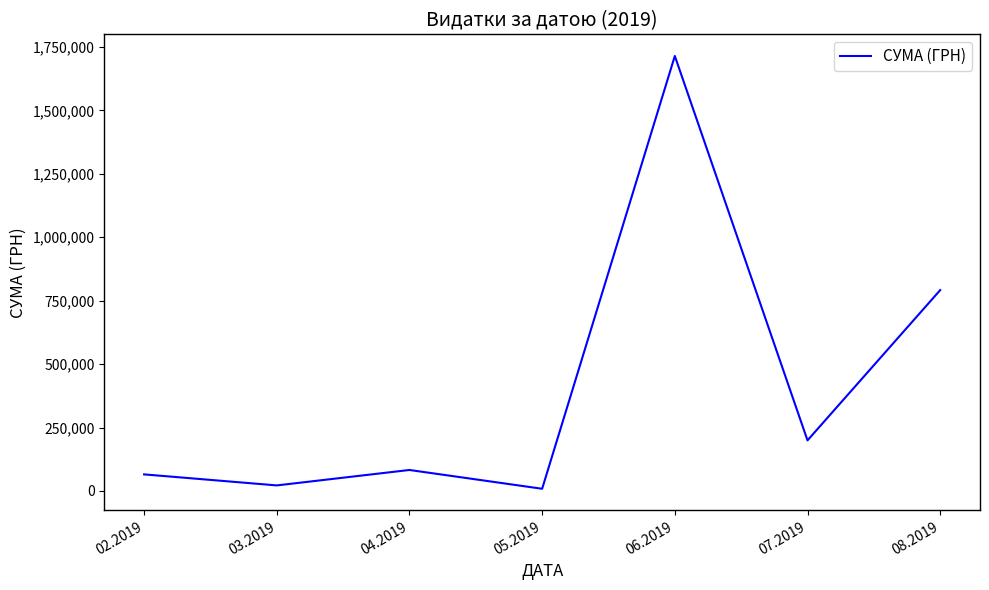

Is it true that the value at 02.2019 is 65288.8?

True